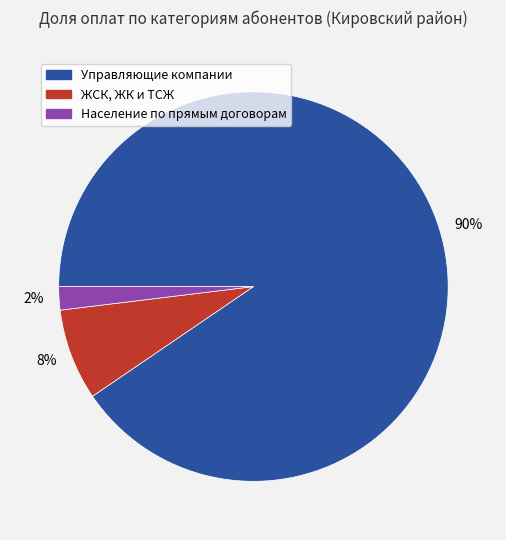

True or false: Население по прямым договорам accounts for 12% of the total.

False